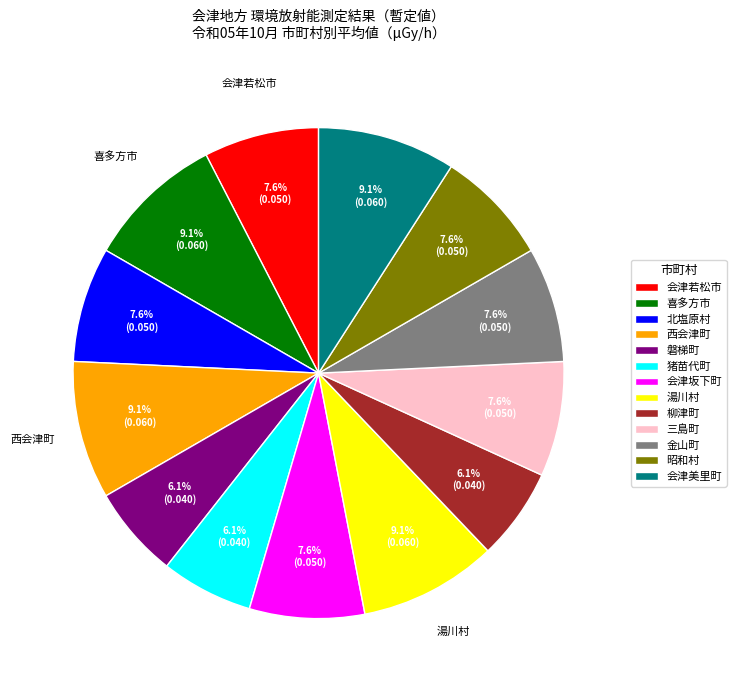

To the nearest percent, what is the combined percentage of 喜多方市 and 三島町?

17%